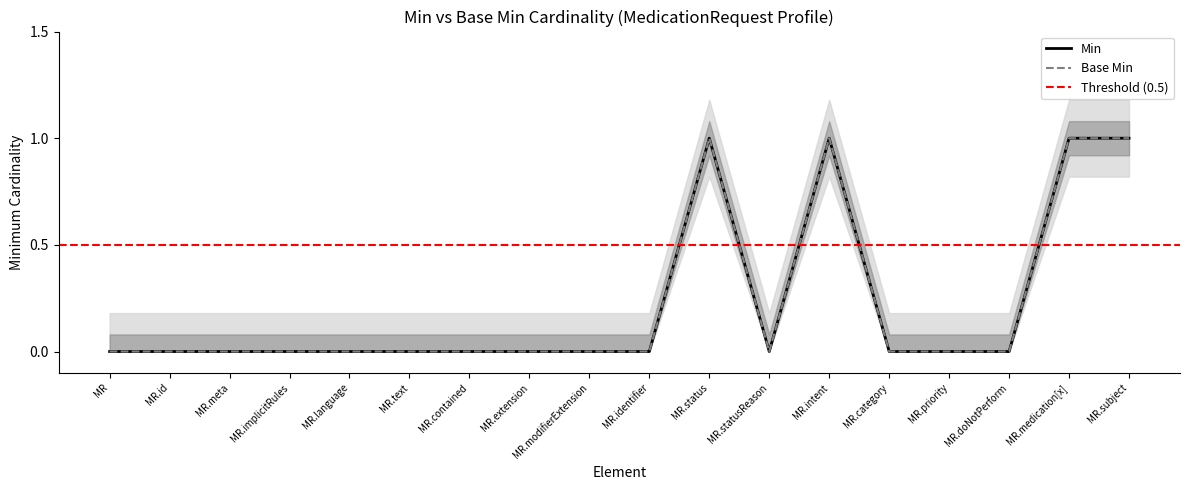

True or false: Base Min has a value of -1 at MedicationRequest.extension.

False